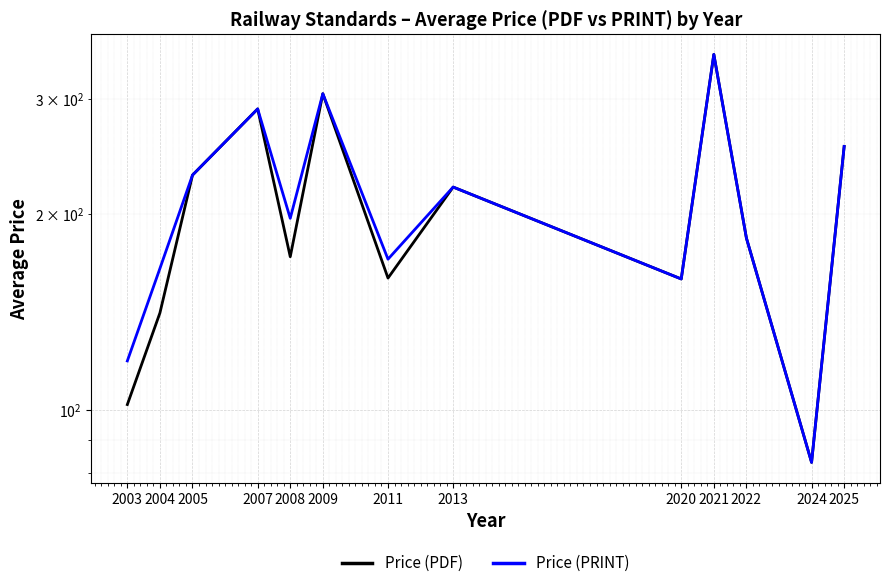

How many interior local valleys does the Price (PRINT) series have?

4